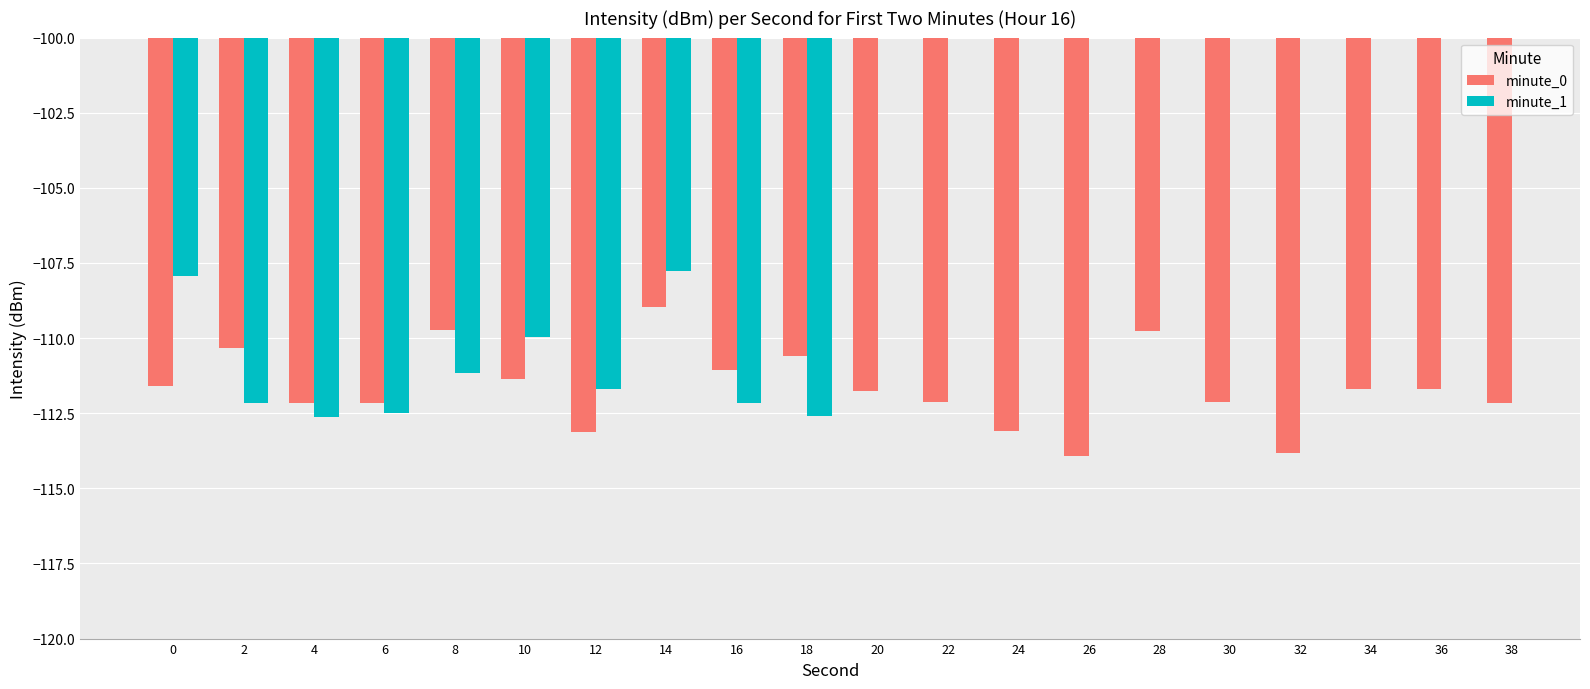

Rank the series by their maximum value, from highest to lowest.

minute_1, minute_0